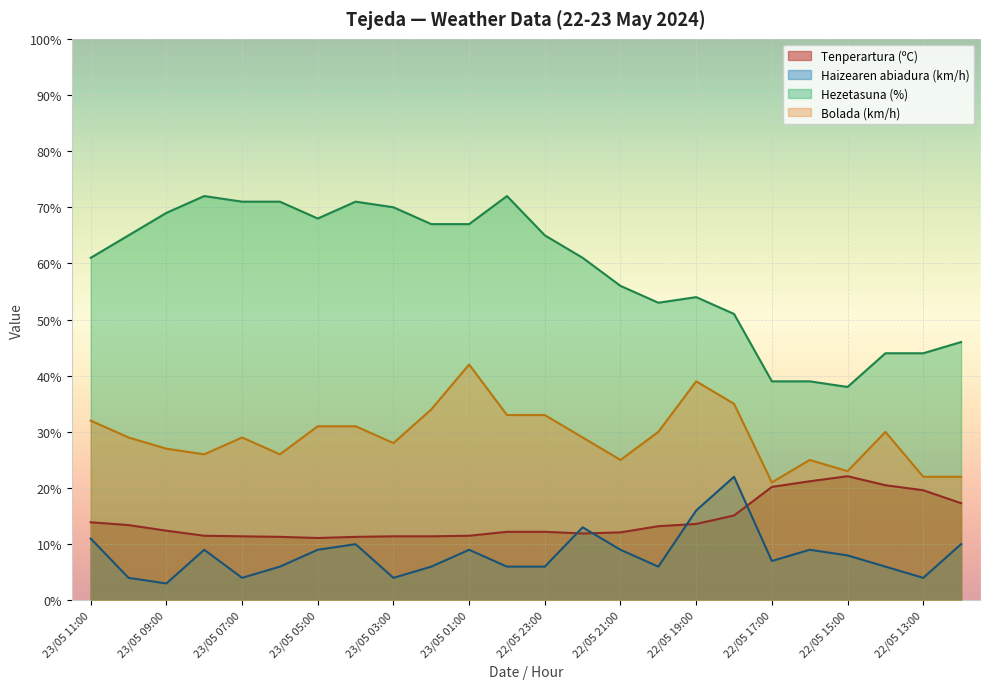

Reading left to right, list all the values displayed in this chart.

Tenperartura (ºC): 13.9	13.4	12.4	11.5	11.4	11.3	11.1	11.3	11.4	11.4	11.5	12.2	12.2	11.9	12.1	13.2	13.6	15.1	20.2	21.2	22.1	20.5	19.6	17.3
Haizearen abiadura (km/h): 11.0	4.0	3.0	9.0	4.0	6.0	9.0	10.0	4.0	6.0	9.0	6.0	6.0	13.0	9.0	6.0	16.0	22.0	7.0	9.0	8.0	6.0	4.0	10.0
Hezetasuna (%): 61.0	65.0	69.0	72.0	71.0	71.0	68.0	71.0	70.0	67.0	67.0	72.0	65.0	61.0	56.0	53.0	54.0	51.0	39.0	39.0	38.0	44.0	44.0	46.0
Bolada (km/h): 32.0	29.0	27.0	26.0	29.0	26.0	31.0	31.0	28.0	34.0	42.0	33.0	33.0	29.0	25.0	30.0	39.0	35.0	21.0	25.0	23.0	30.0	22.0	22.0